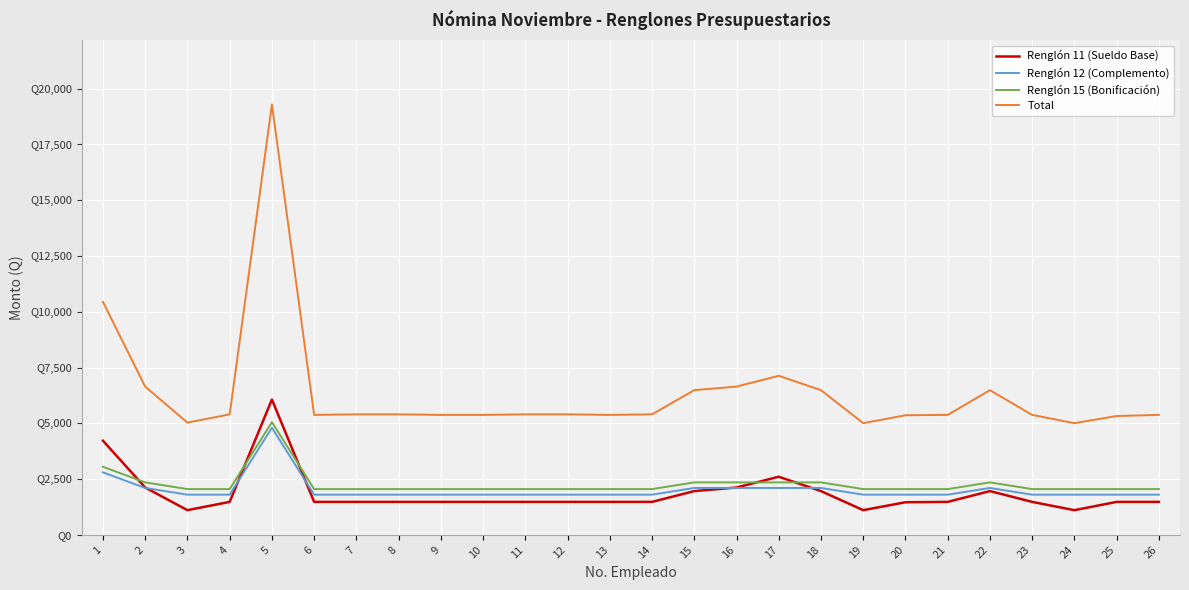

True or false: Renglón 11 (Sueldo Base) has more than 2 points higher than both neighbors.

True